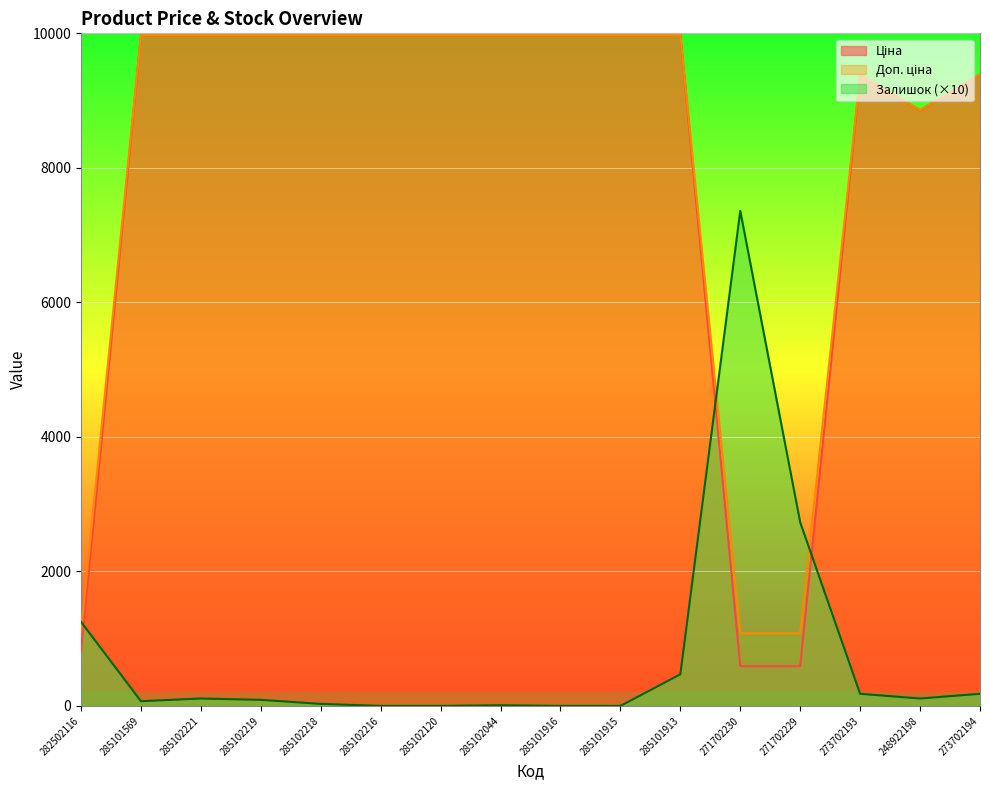

True or false: Доп. ціна and Залишок intersect in this chart.

True